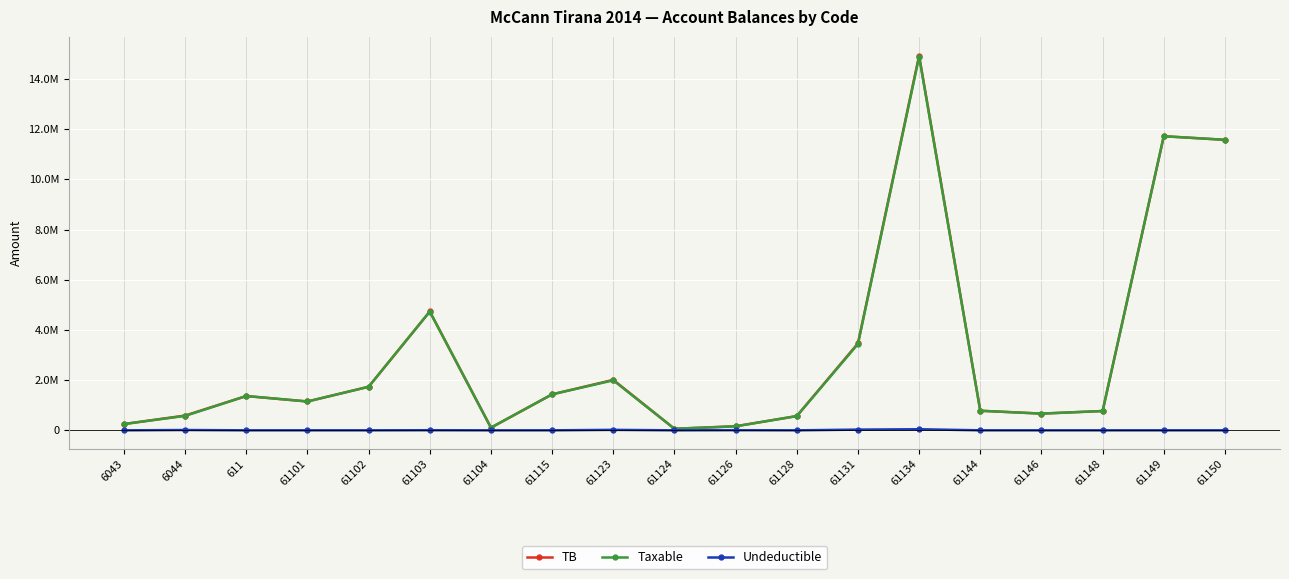

Is the value of Taxable at 6043 greater than the value of TB at 61115?

No